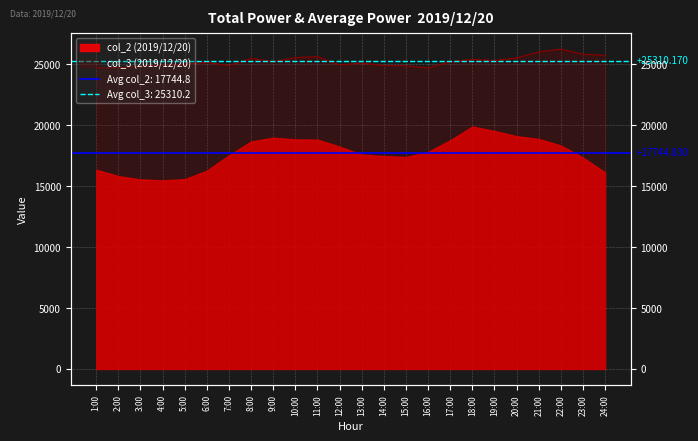

At which category does the chart reach its peak across all series?

22